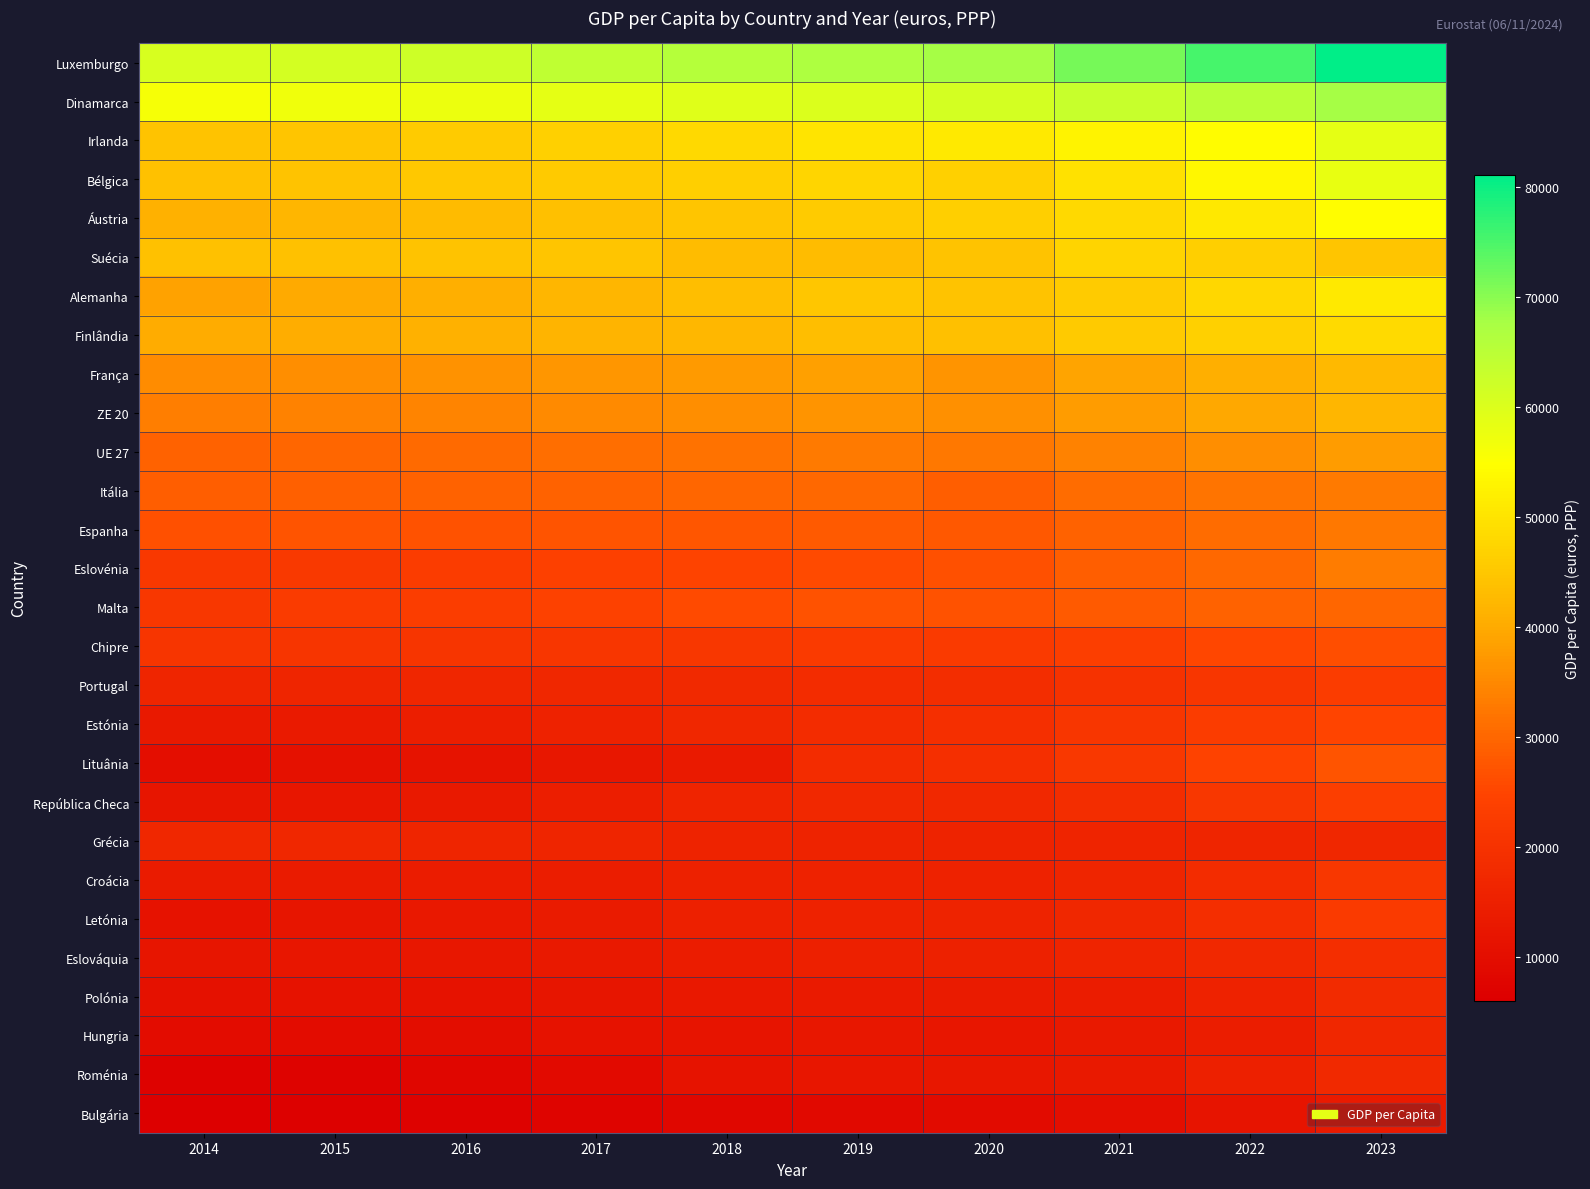

What is the minimum value shown in the chart?

6025